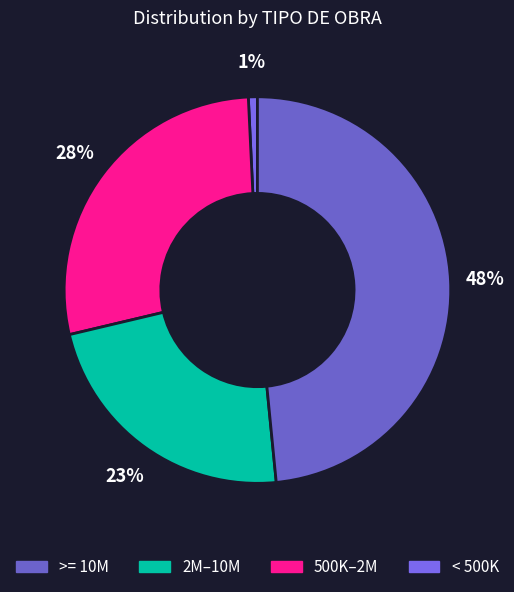

Count the number of slices in the pie.

4